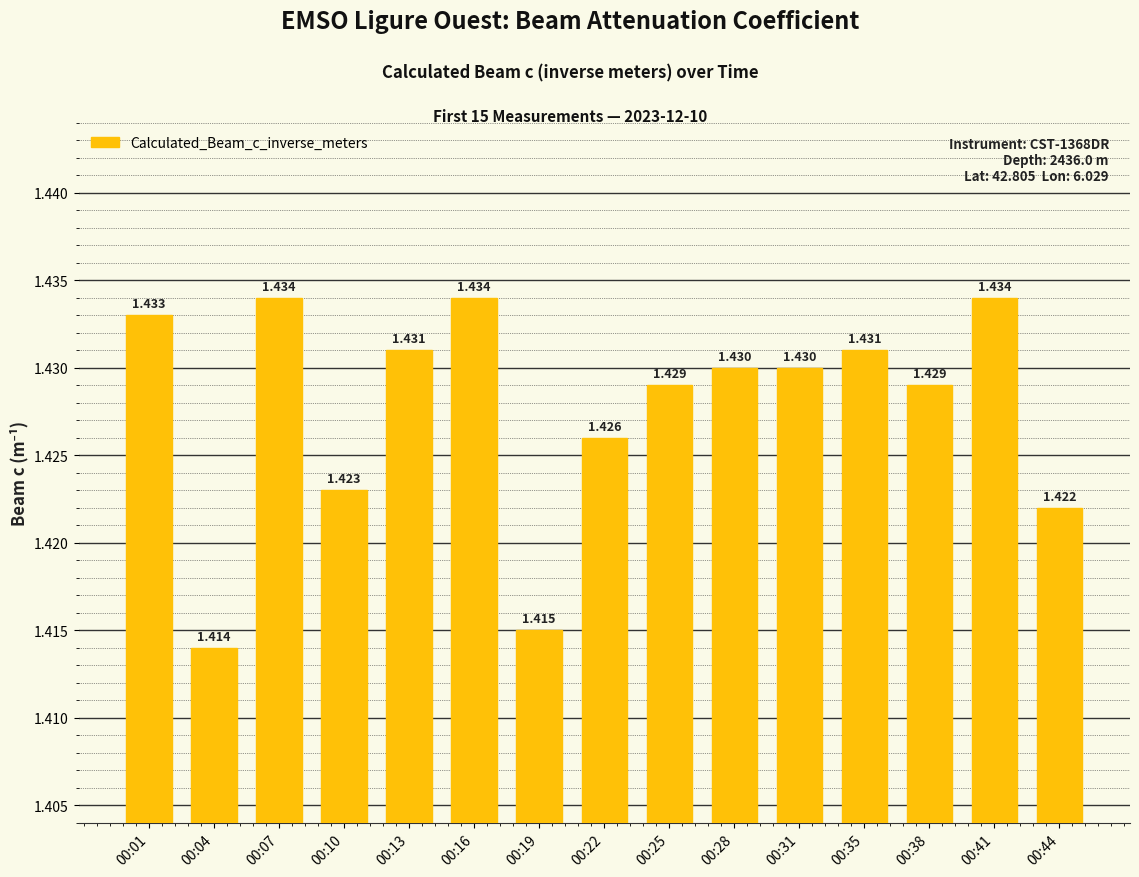

What is the maximum value shown in the chart?

1.4